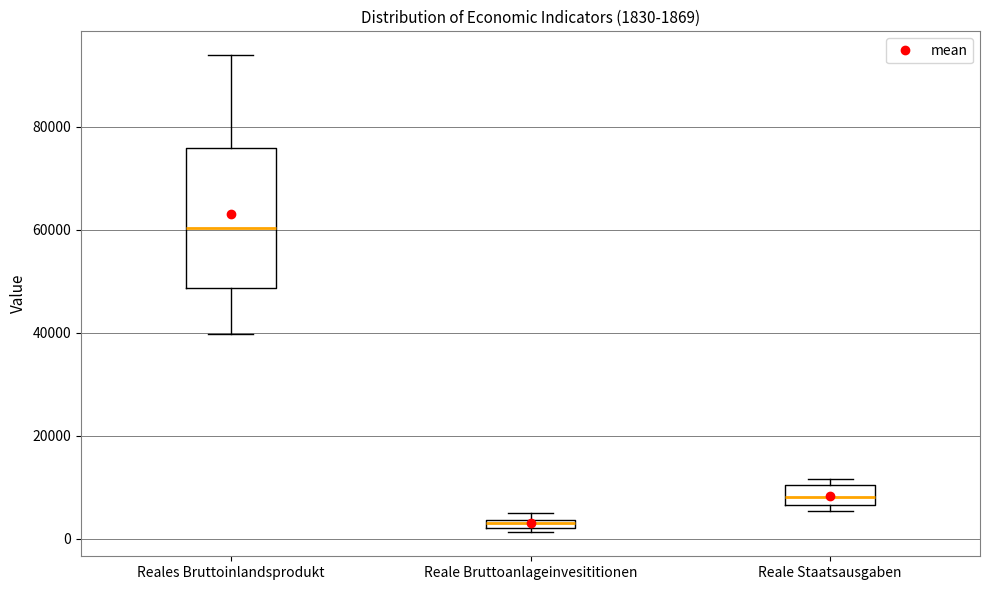

Which box's median line is the highest?

Reales Bruttoinlandsprodukt